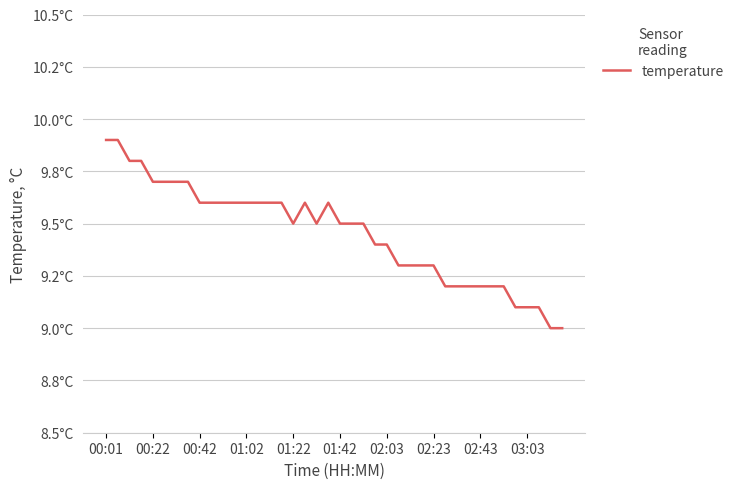

How many points are higher than both their immediate neighbors (excluding endpoints)?

2